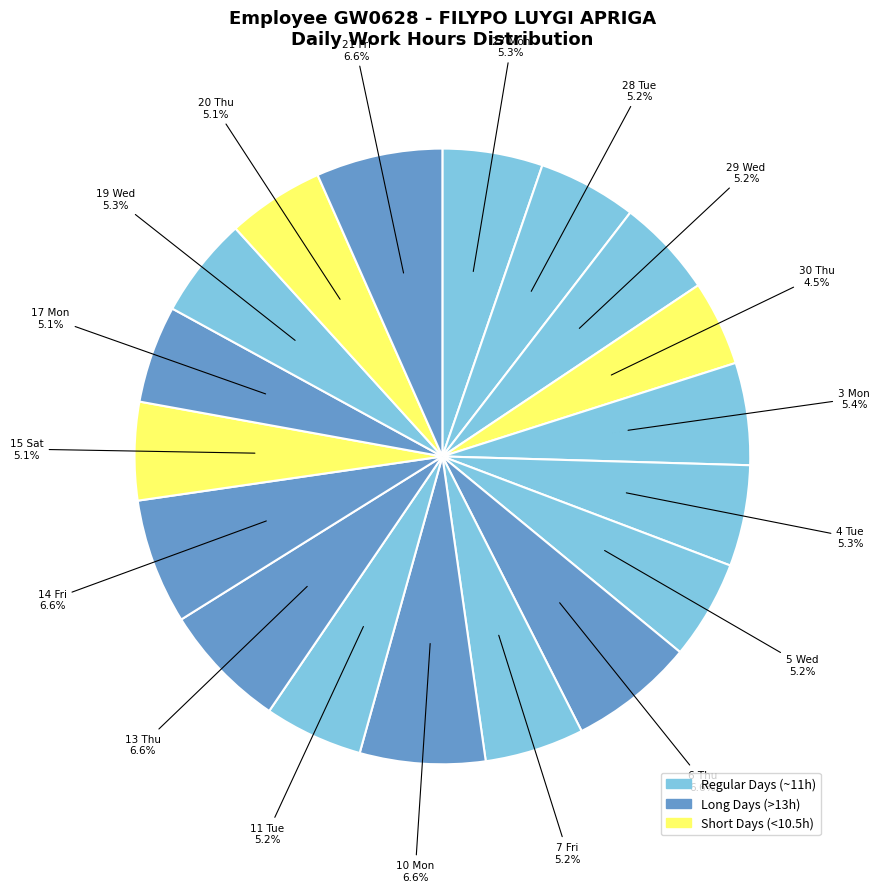

How many segments does this pie chart have?

18